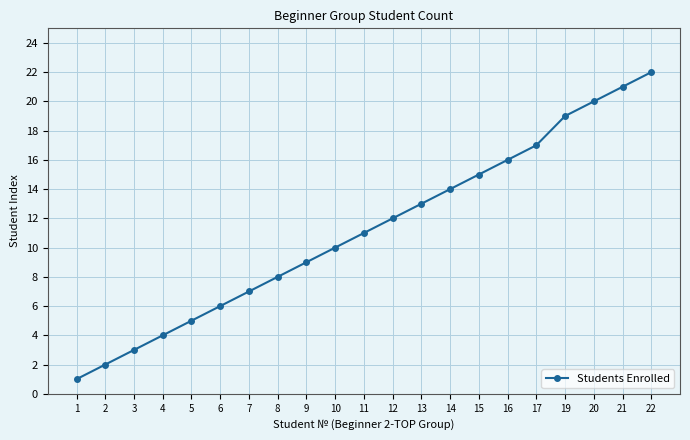

Rank the categories by value from highest to lowest.

22, 21, 20, 19, 17, 16, 15, 14, 13, 12, 11, 10, 9, 8, 7, 6, 5, 4, 3, 2, 1